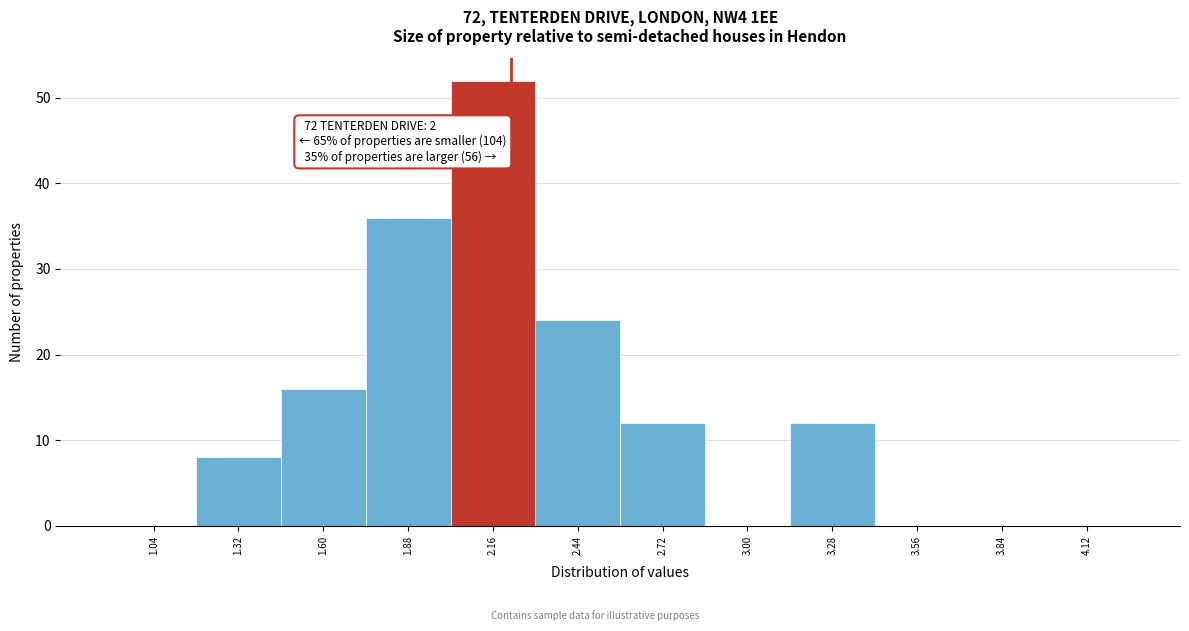

Which range on the x-axis has the tallest bar?

2.02 to 2.30